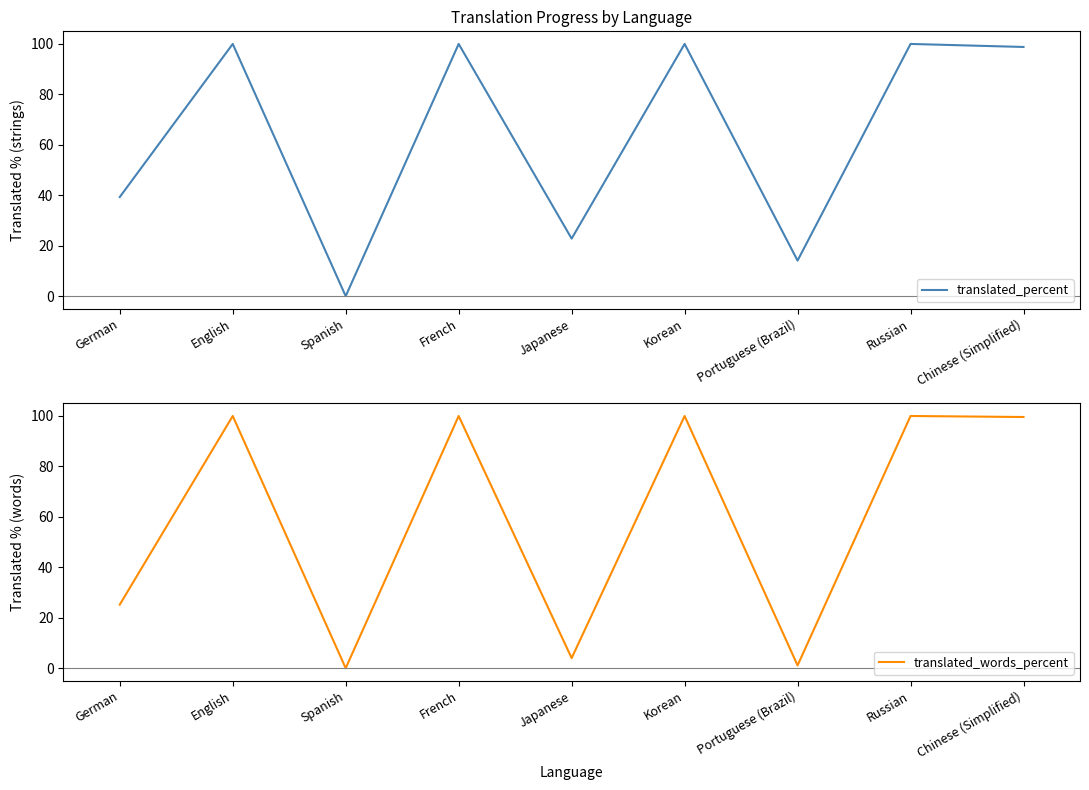

What is the average value of the translated_percent series?

63.9